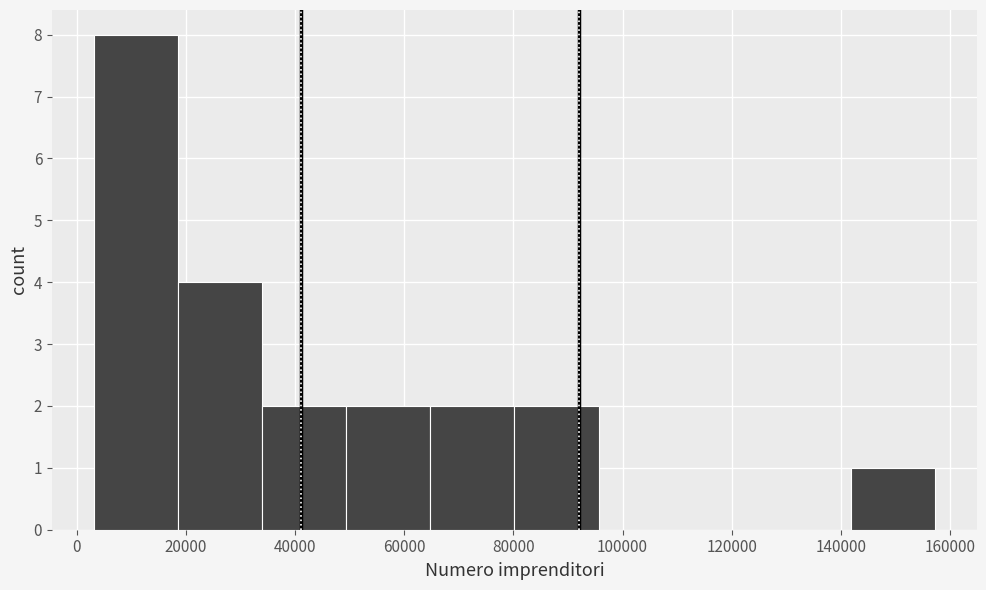

Reading left to right, list every bar in this chart as the range it spans on the x-axis followed by its height. Neither the bar edges nor the heights are printed on the chart, so give them approximately, as read against the axes.

4000 to 18000: 8
18000 to 34000: 4
34000 to 50000: 2
50000 to 64000: 2
64000 to 80000: 2
80000 to 96000: 2
96000 to 112000: 0
112000 to 126000: 0
126000 to 142000: 0
142000 to 158000: 1